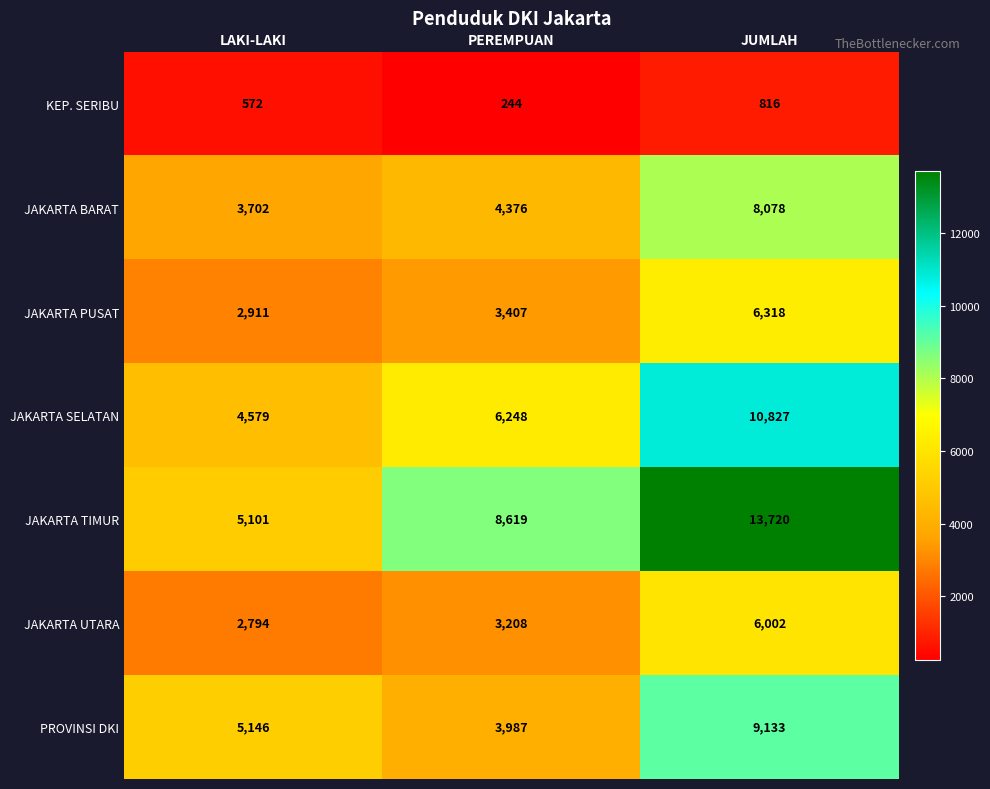

Reading right to left, extract all data points from this chart.

KEP. SERIBU: 816	244	572
JAKARTA BARAT: 8078	4376	3702
JAKARTA PUSAT: 6318	3407	2911
JAKARTA SELATAN: 10827	6248	4579
JAKARTA TIMUR: 13720	8619	5101
JAKARTA UTARA: 6002	3208	2794
PROVINSI DKI: 9133	3987	5146